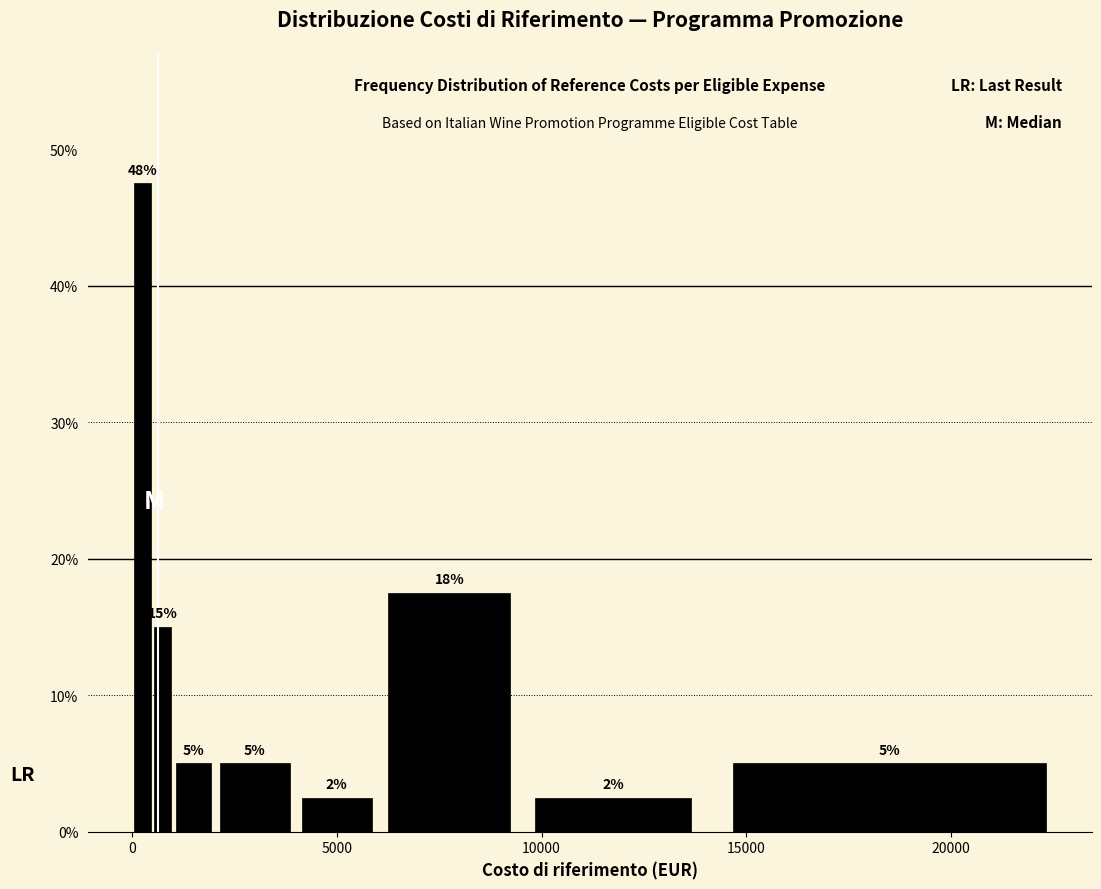

Read against the x-axis, roughly where is the centre of the tallest bar?

500